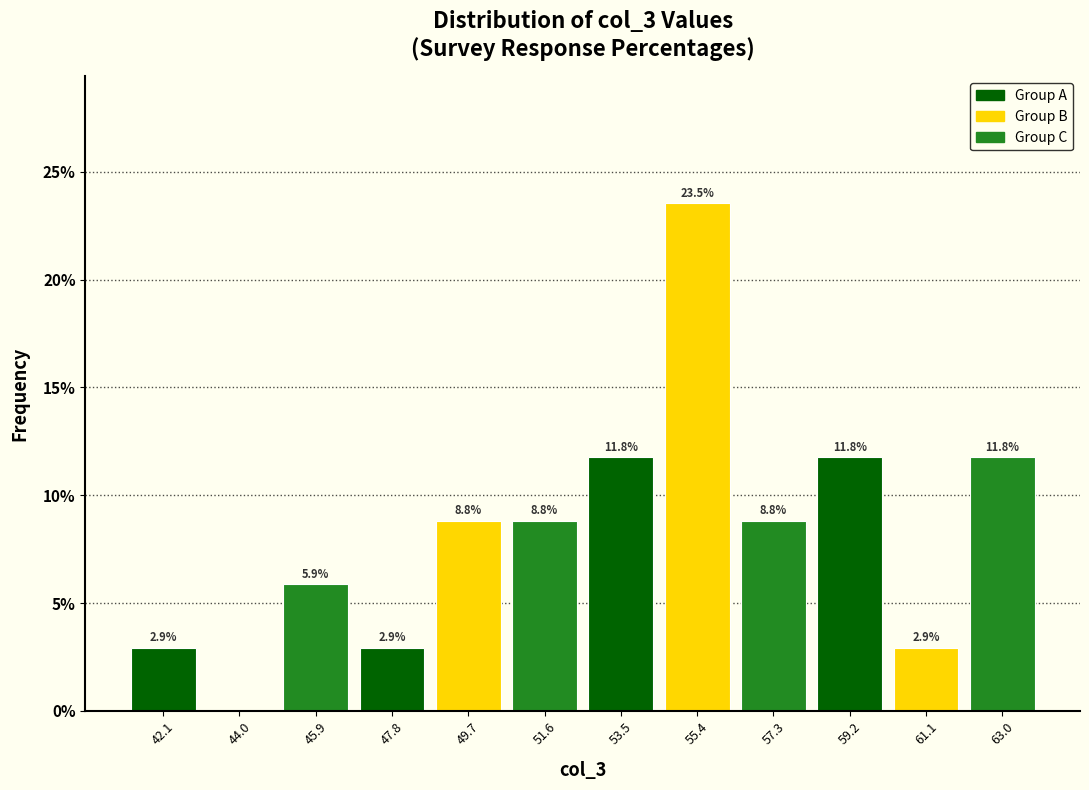

Which range on the x-axis has the tallest bar?

54.4 to 56.4